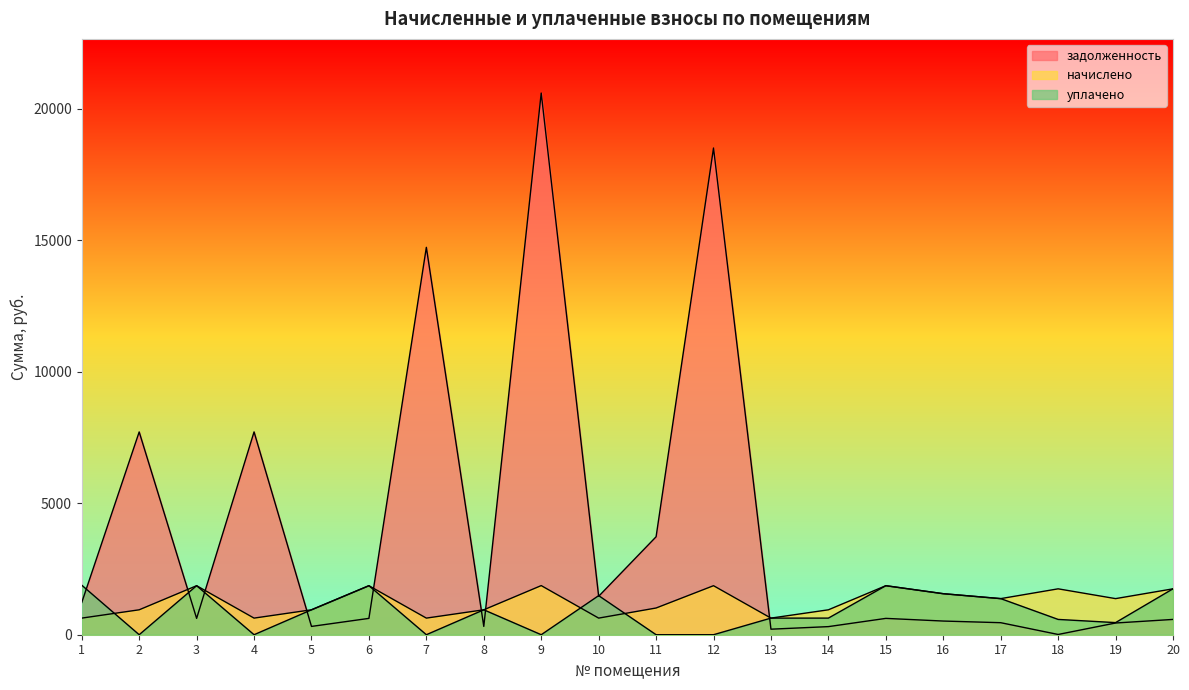

True or false: задолженность and начислено intersect in this chart.

True